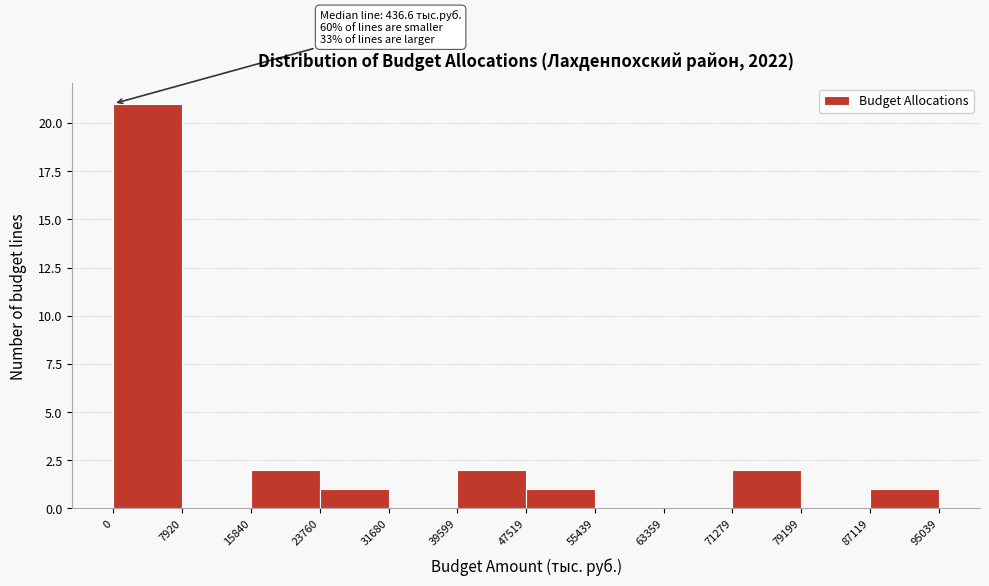

Which range on the x-axis has the tallest bar?

0 to 7920